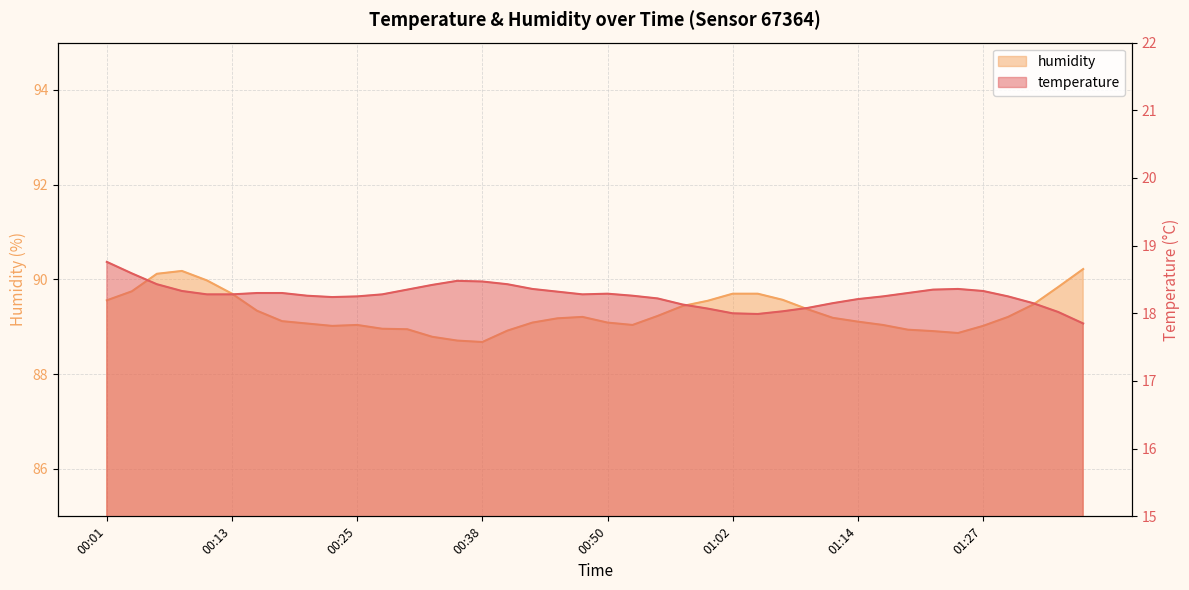

Reading left to right, transcribe all the data shown in this chart.

temperature: 00:01=18.8	00:04=18.6	00:06=18.4	00:08=18.3	00:11=18.3	00:13=18.3	00:16=18.3	00:18=18.3	00:21=18.3	00:23=18.2	00:25=18.2	00:28=18.3	00:30=18.4	00:33=18.4	00:35=18.5	00:38=18.5	00:40=18.4	00:43=18.4	00:45=18.3	00:47=18.3	00:50=18.3	00:52=18.3	00:55=18.2	00:57=18.1	01:00=18.1	01:02=18.0	01:05=18.0	01:07=18.0	01:10=18.1	01:12=18.1	01:14=18.2	01:17=18.2	01:19=18.3	01:22=18.4	01:24=18.4	01:27=18.3	01:29=18.2	01:32=18.1	01:34=18.0	01:37=17.9
humidity: 00:01=89.6	00:04=89.8	00:06=90.1	00:08=90.2	00:11=90.0	00:13=89.7	00:16=89.3	00:18=89.1	00:21=89.1	00:23=89.0	00:25=89.0	00:28=89.0	00:30=89.0	00:33=88.8	00:35=88.7	00:38=88.7	00:40=88.9	00:43=89.1	00:45=89.2	00:47=89.2	00:50=89.1	00:52=89.0	00:55=89.2	00:57=89.4	01:00=89.5	01:02=89.7	01:05=89.7	01:07=89.6	01:10=89.4	01:12=89.2	01:14=89.1	01:17=89.0	01:19=88.9	01:22=88.9	01:24=88.9	01:27=89.0	01:29=89.2	01:32=89.5	01:34=89.8	01:37=90.2